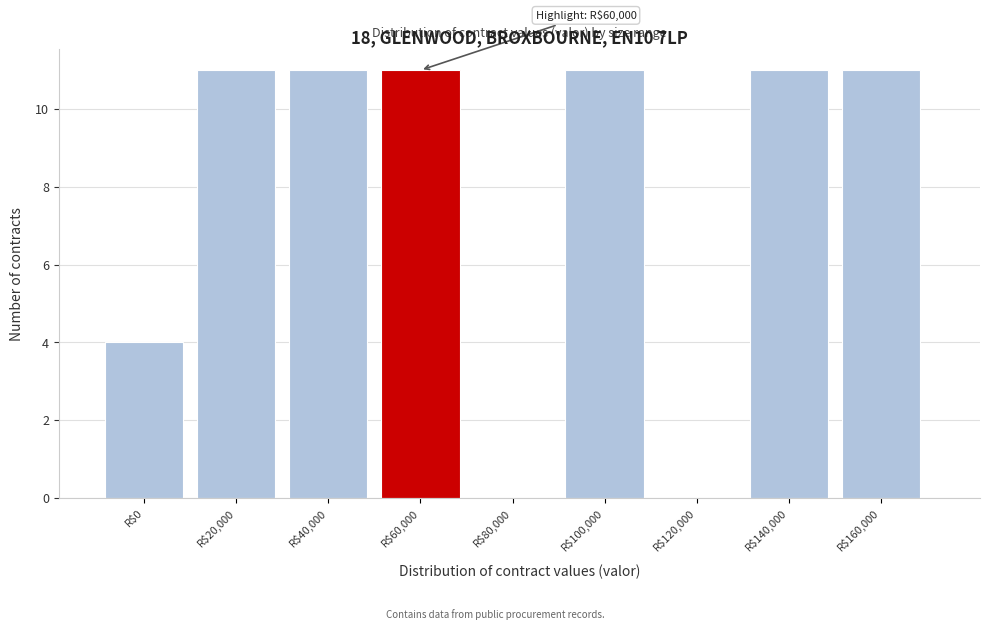

The chart shows a value of 6 at R$40,000. True or false?

False